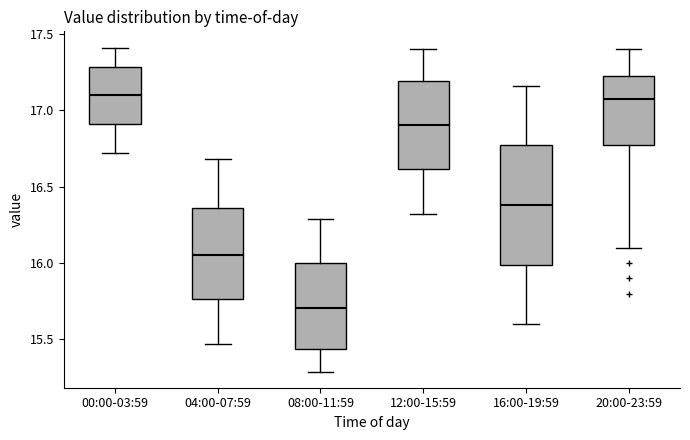

Which box has the lowest median line?

08:00-11:59